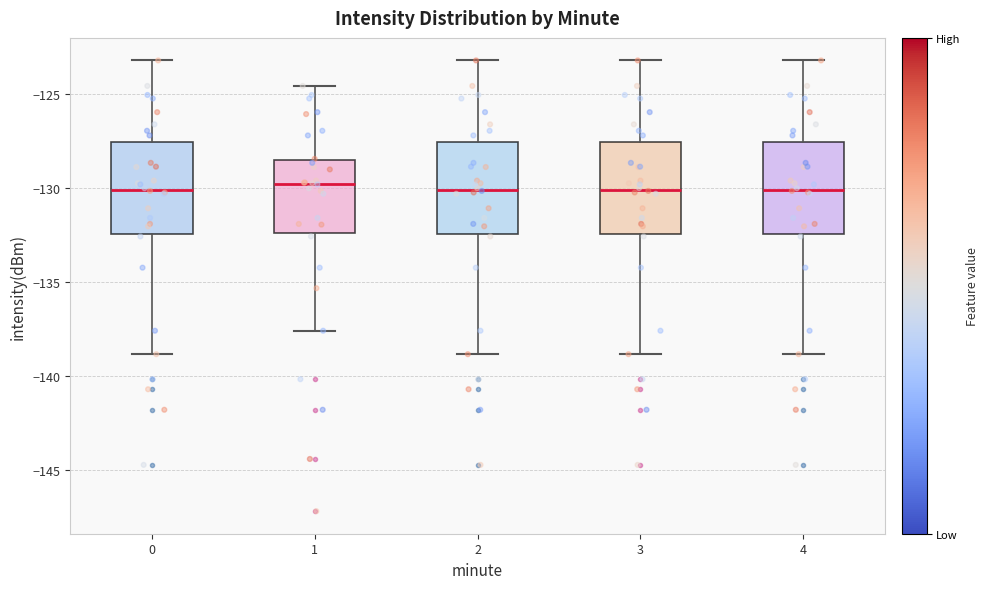

Where is the upper edge of the box at x = 1 on the y-axis? The values are not printed on the chart, so give them approximately, as read against the axis.

-128.5